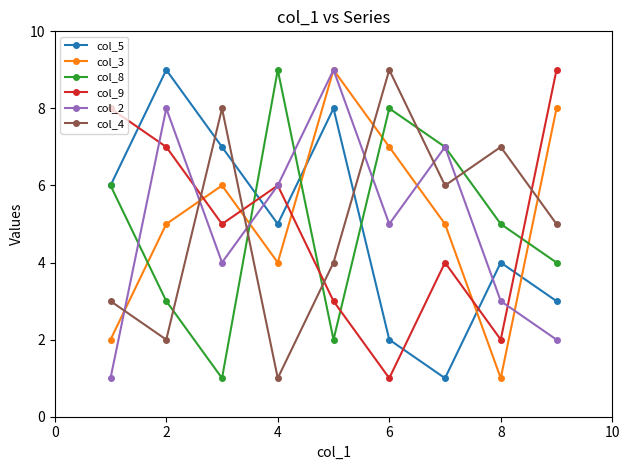

True or false: col_8 has more than 0 points higher than both neighbors.

True